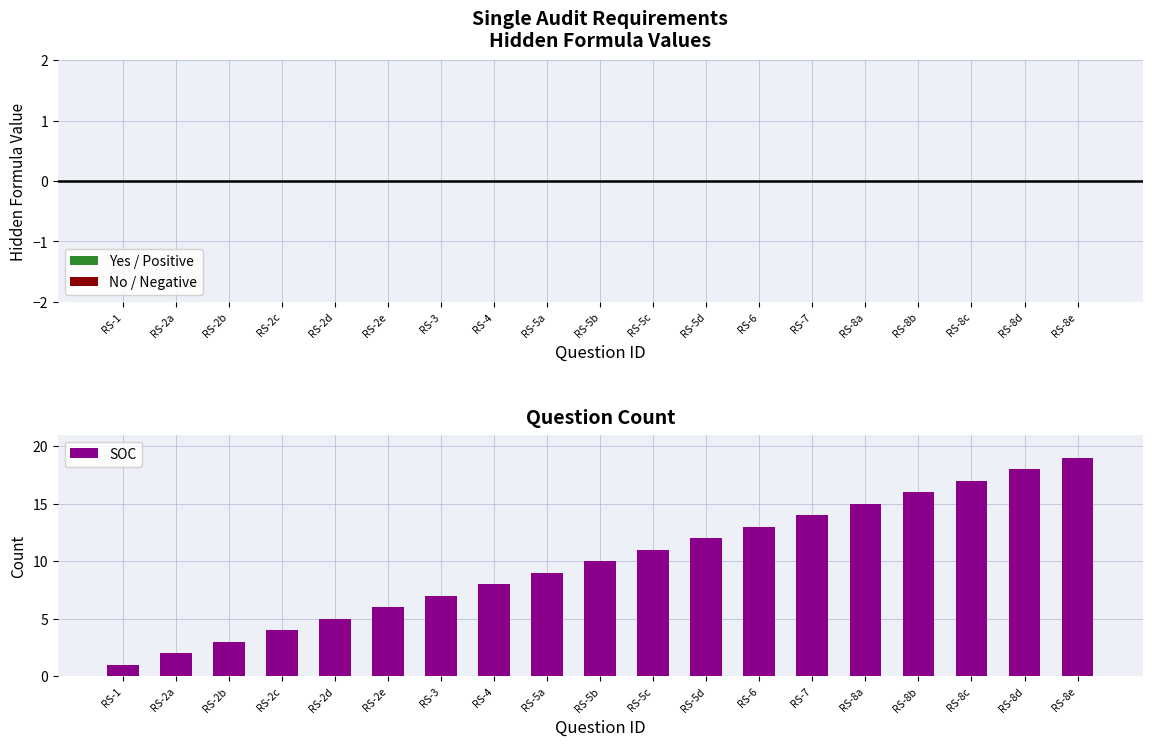

At which category does the chart reach its peak across all series?

RS-8e